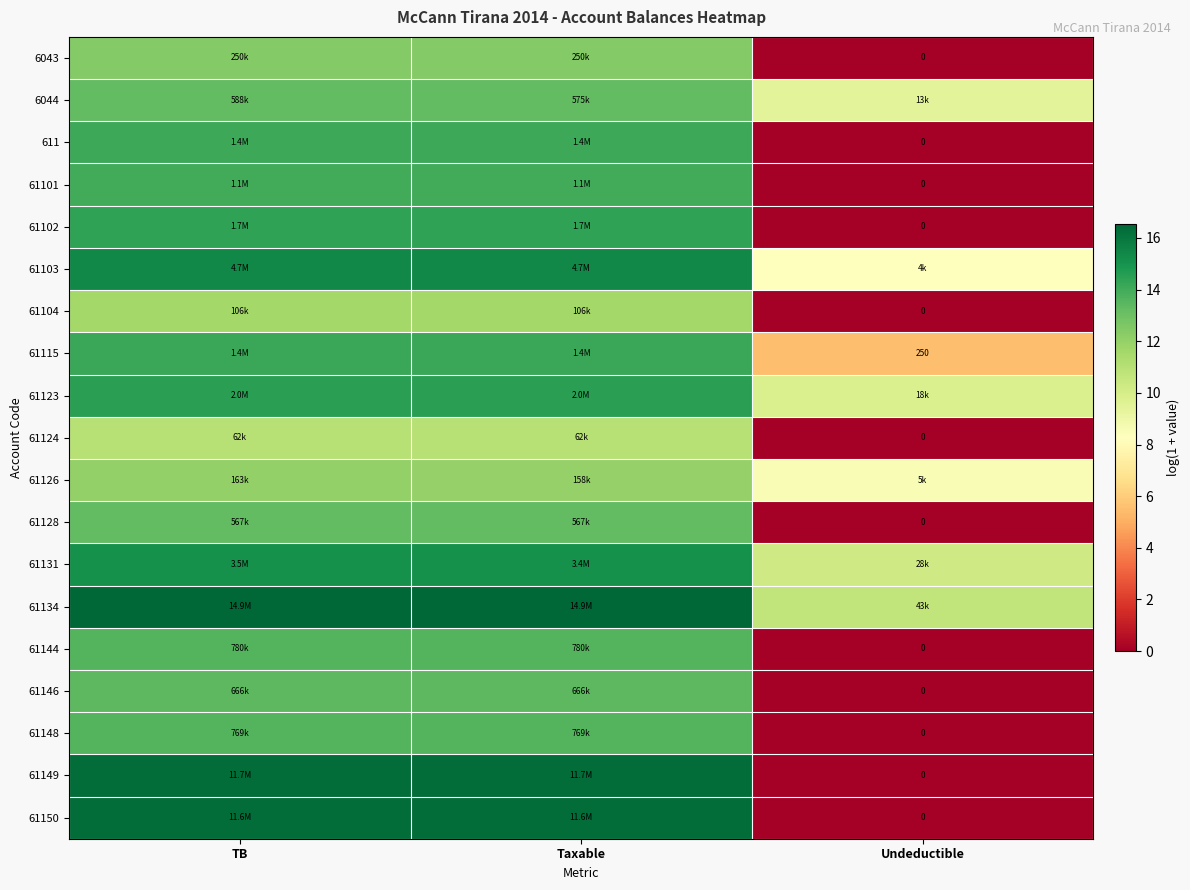

What is the maximum value for 611?

14.1